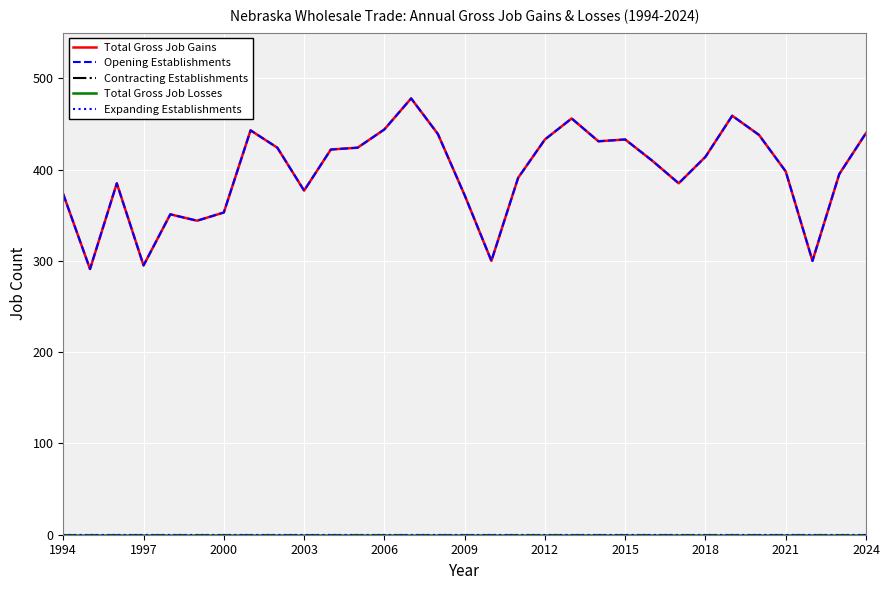

Does the chart display data point markers on the line(s)?

No